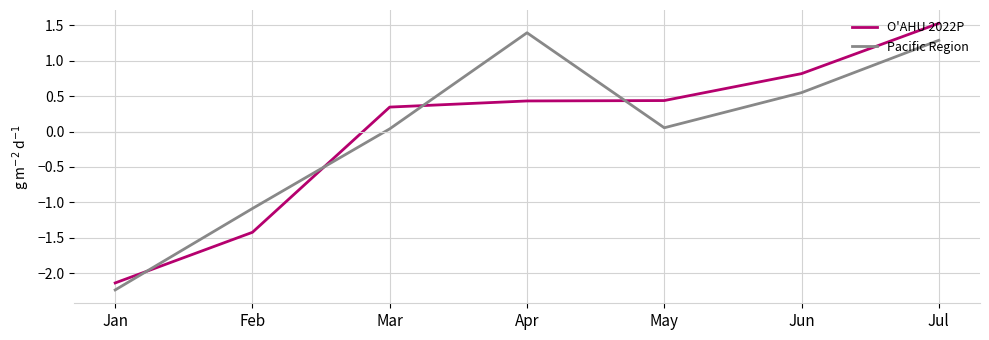

How many categories are shown in the chart?

7